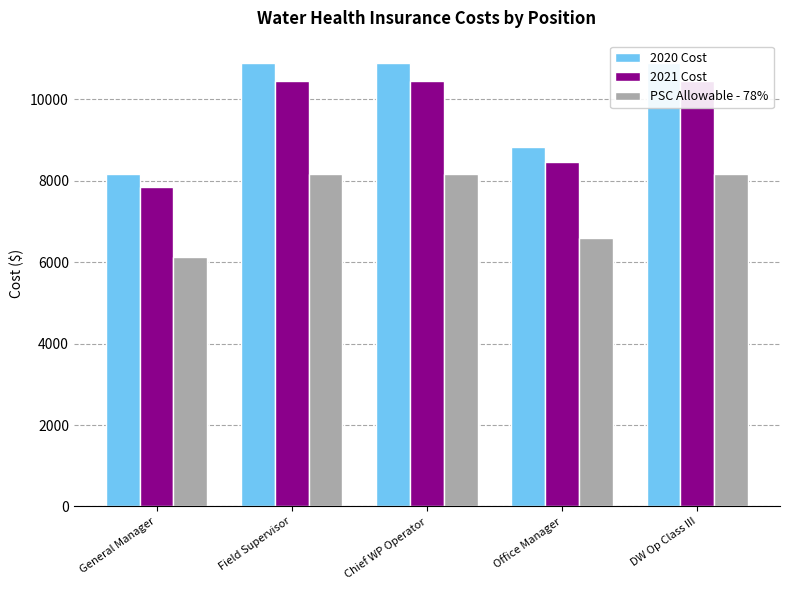

How many bars are there in each group?

3